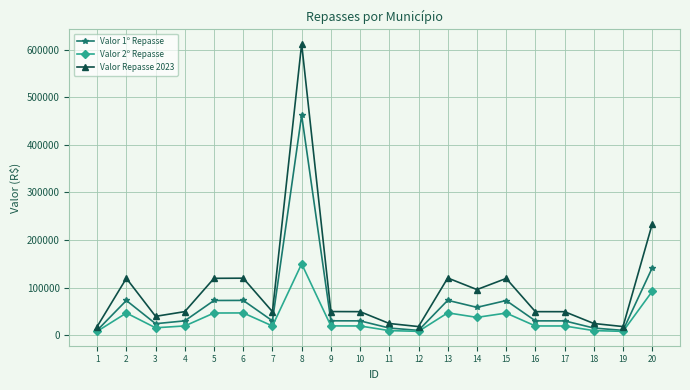

True or false: Valor 1º Repasse has more than 0 points higher than both neighbors.

True